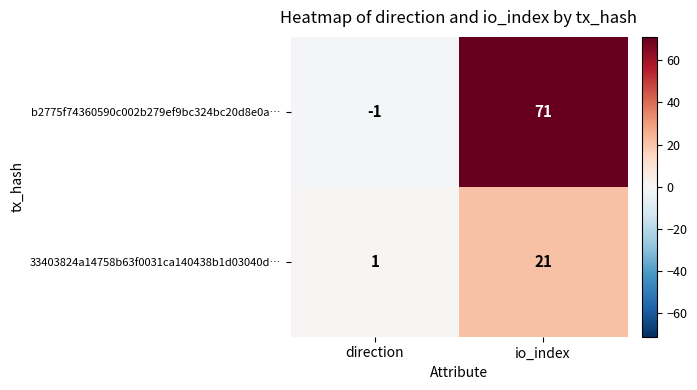

Reading left to right, transcribe all the data shown in this chart.

b2775f74360590c002b279ef9bc324bc20d8e0a…: direction=-1	io_index=71
33403824a14758b63f0031ca140438b1d03040d…: direction=1	io_index=21